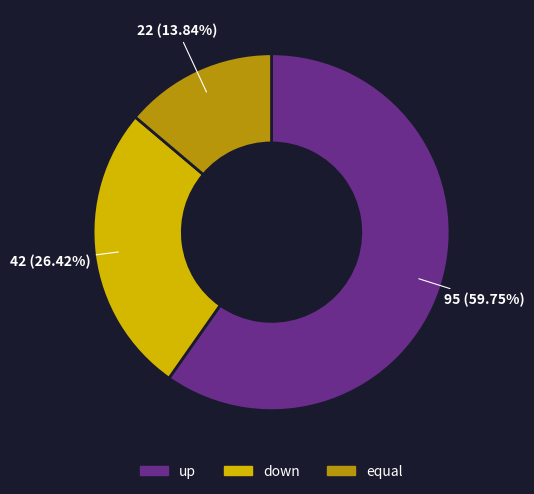

How much of the chart is everything except down?

73.6%